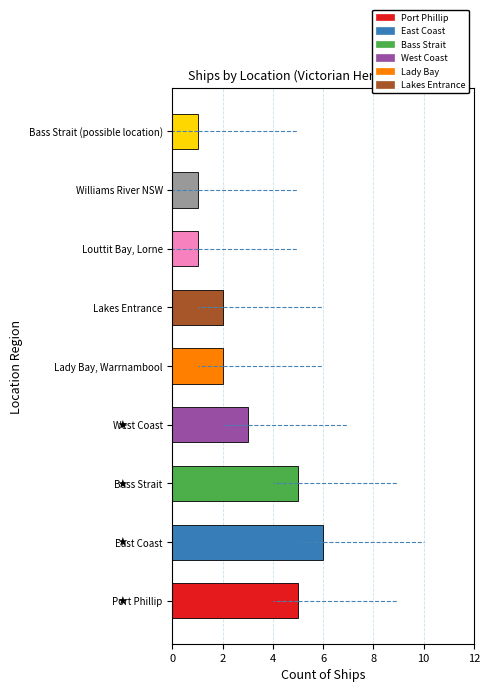

True or false: the data shows 2 at Lady Bay, Warrnambool.

True